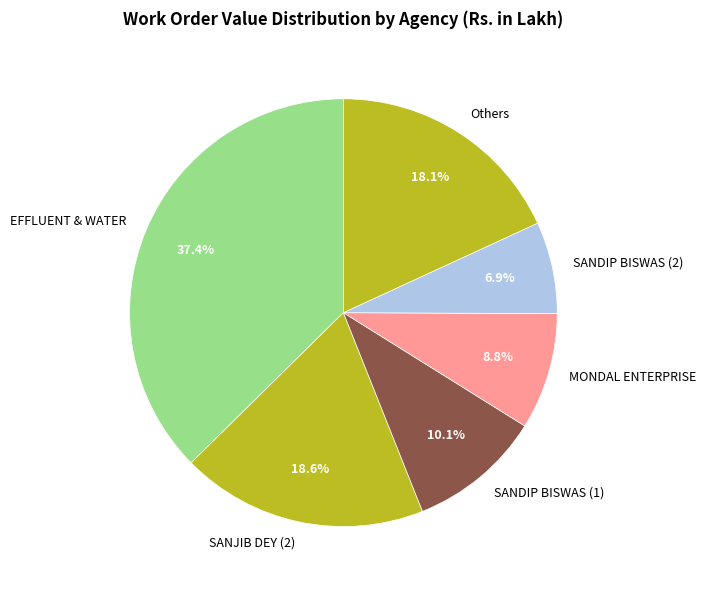

Which category has the smallest portion of the pie?

SANDIP BISWAS (2)